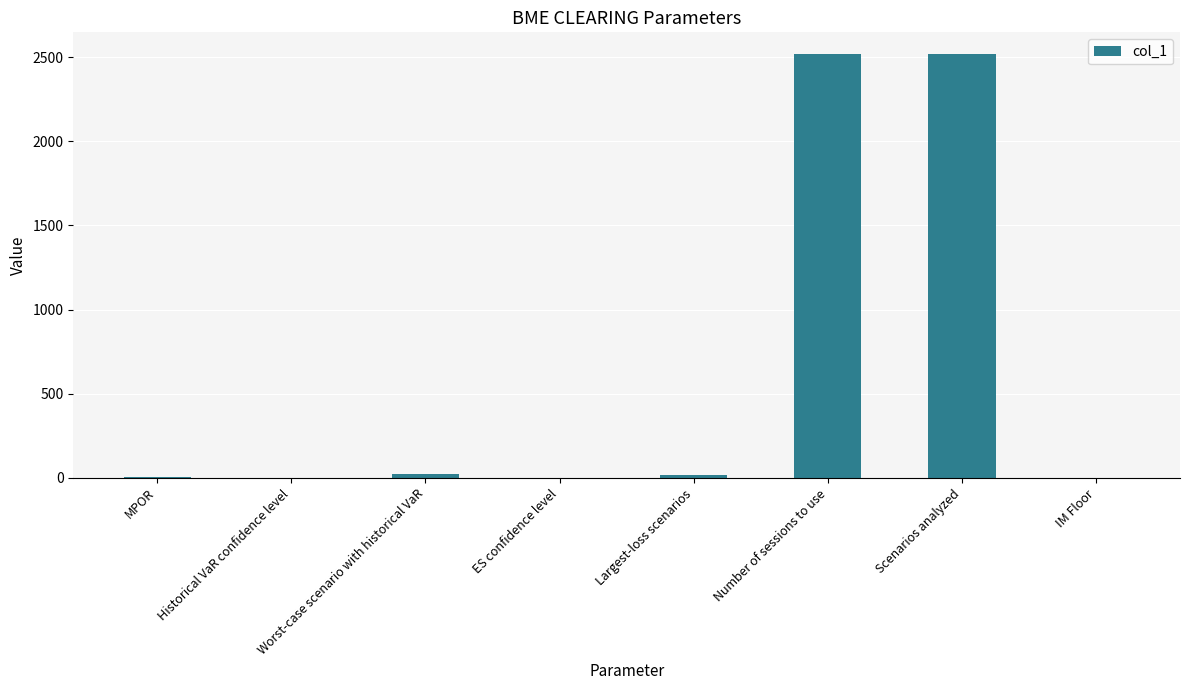

Which has a higher value, Scenarios analyzed or ES confidence level?

Scenarios analyzed